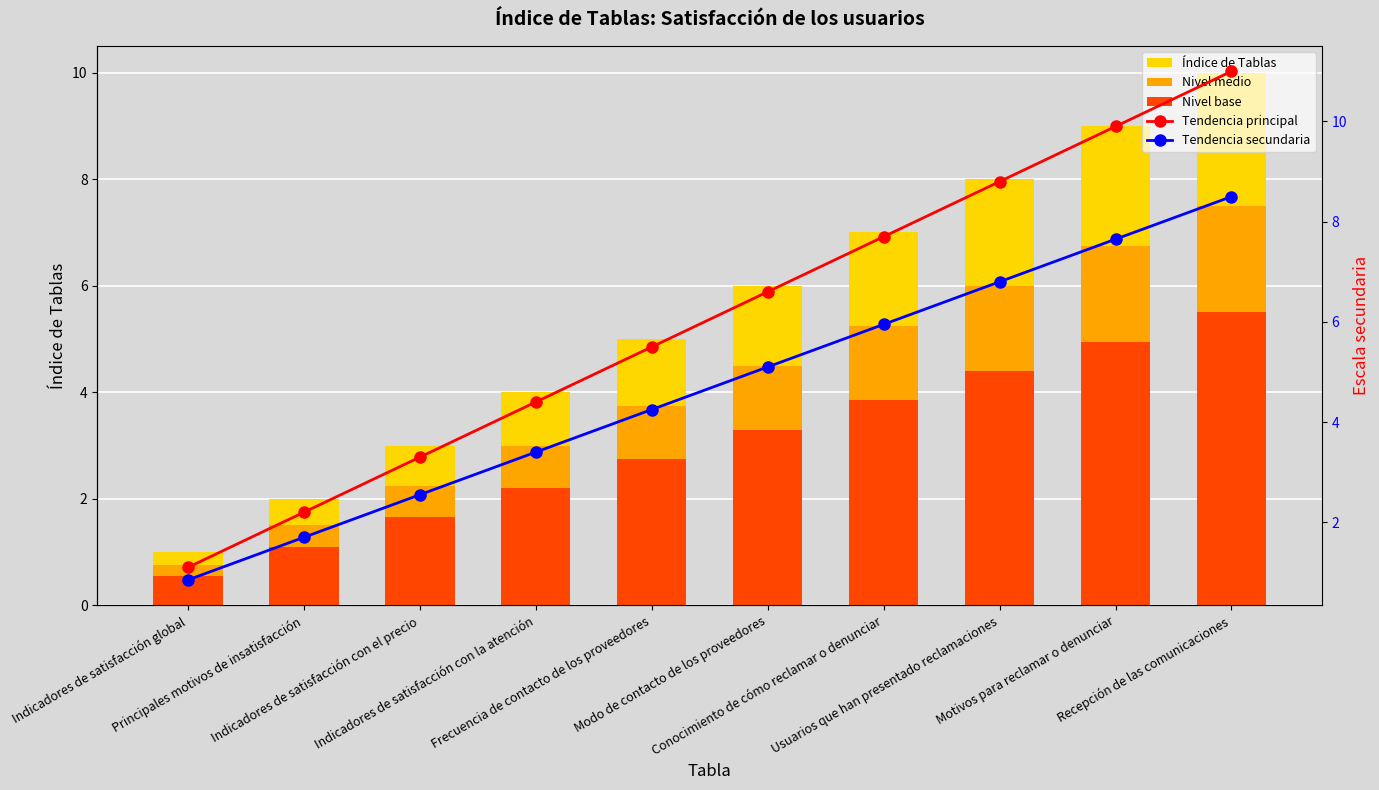

Which category has the lowest value across all series?

Indicadores de satisfacción global